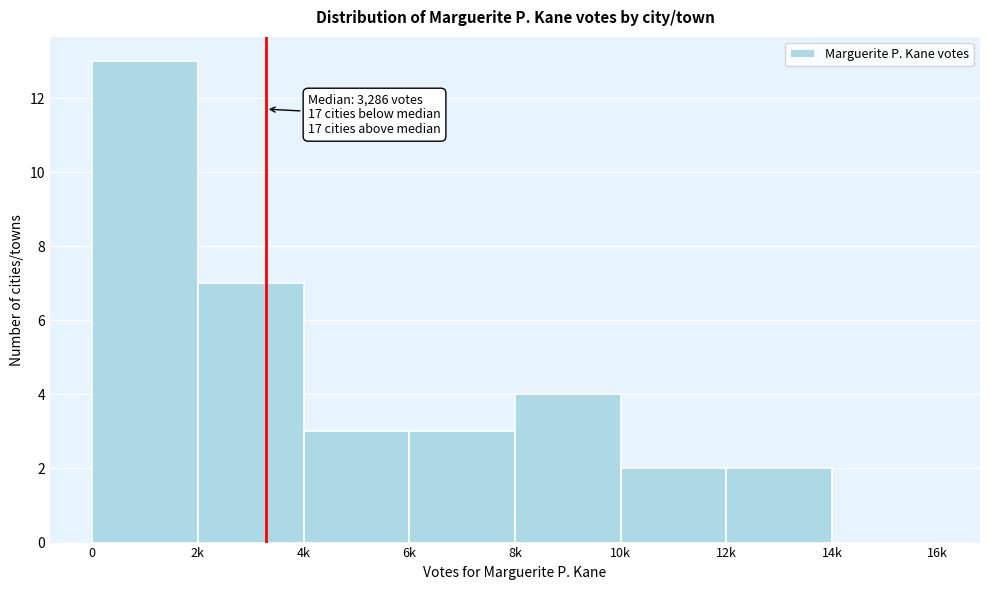

Reading right to left, list all the values displayed in this chart.

14k=0	12k=2	10k=2	8k=4	6k=3	4k=3	2k=7	0=13